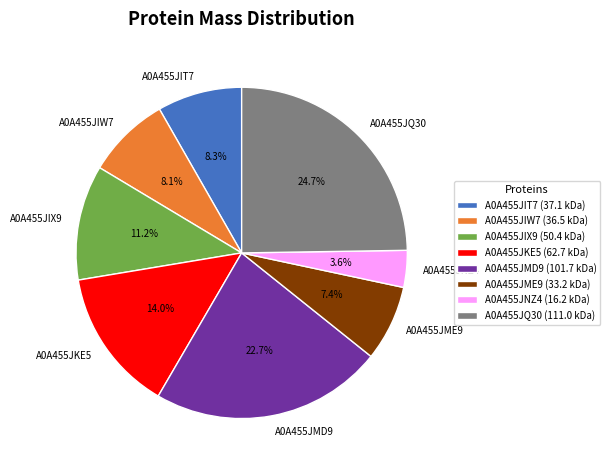

What is the smallest slice in the pie chart?

A0A455JNZ4